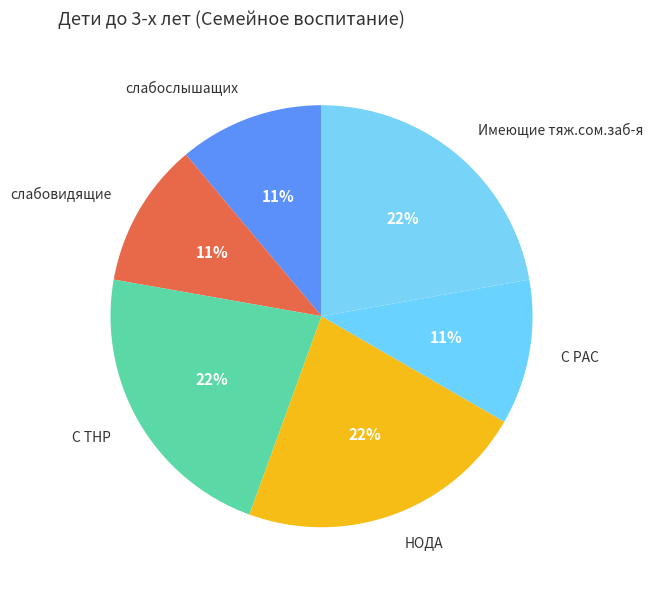

To the nearest percent, what is the difference between the largest and smallest slice percentages?

11%